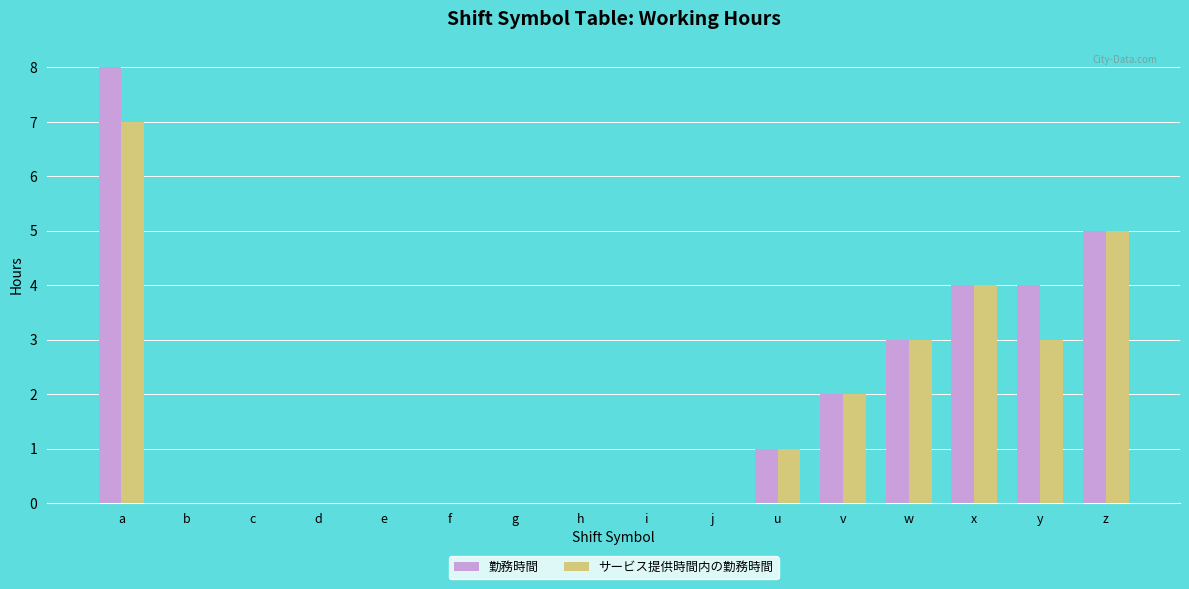

The サービス提供時間内の勤務時間 series shows -5 at g. True or false?

False